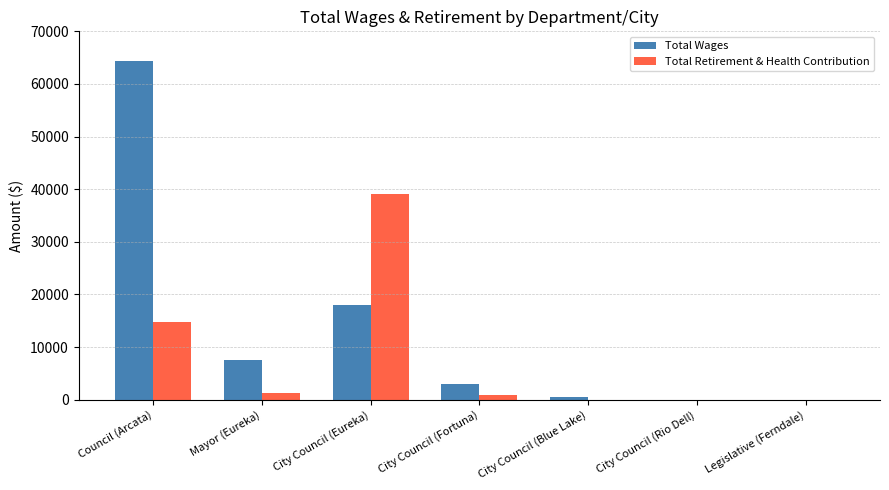

Which label corresponds to the largest value in the chart?

Council (Arcata)